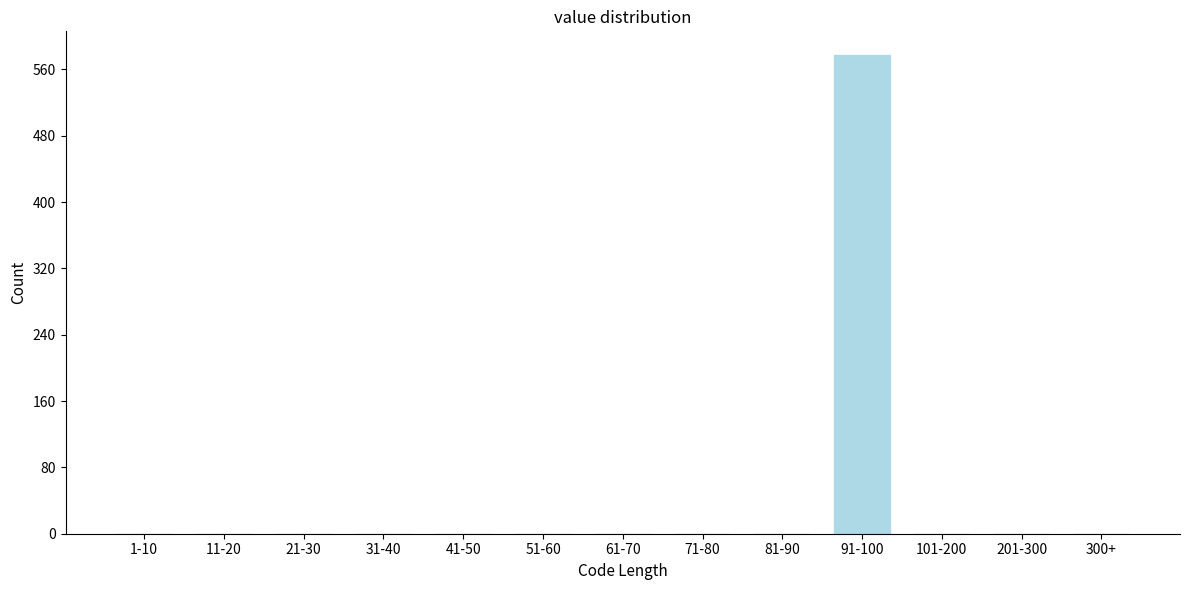

Reading left to right, what are all the values shown in this chart?

1-10=0	11-20=0	21-30=0	31-40=0	41-50=0	51-60=0	61-70=0	71-80=0	81-90=0	91-100=577	101-200=0	201-300=0	300+=0